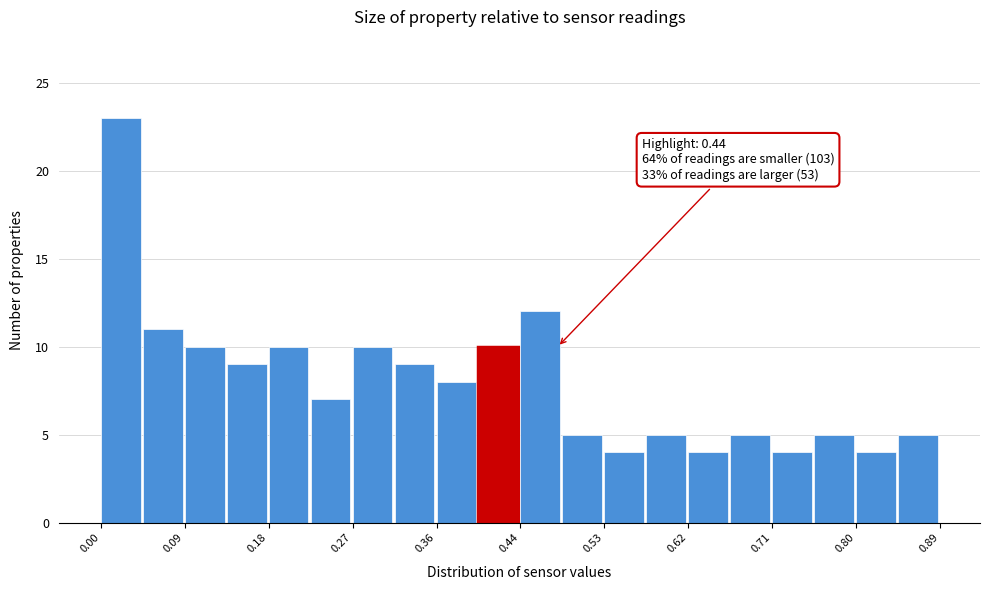

Which range on the x-axis has the tallest bar?

0.00 to 0.04